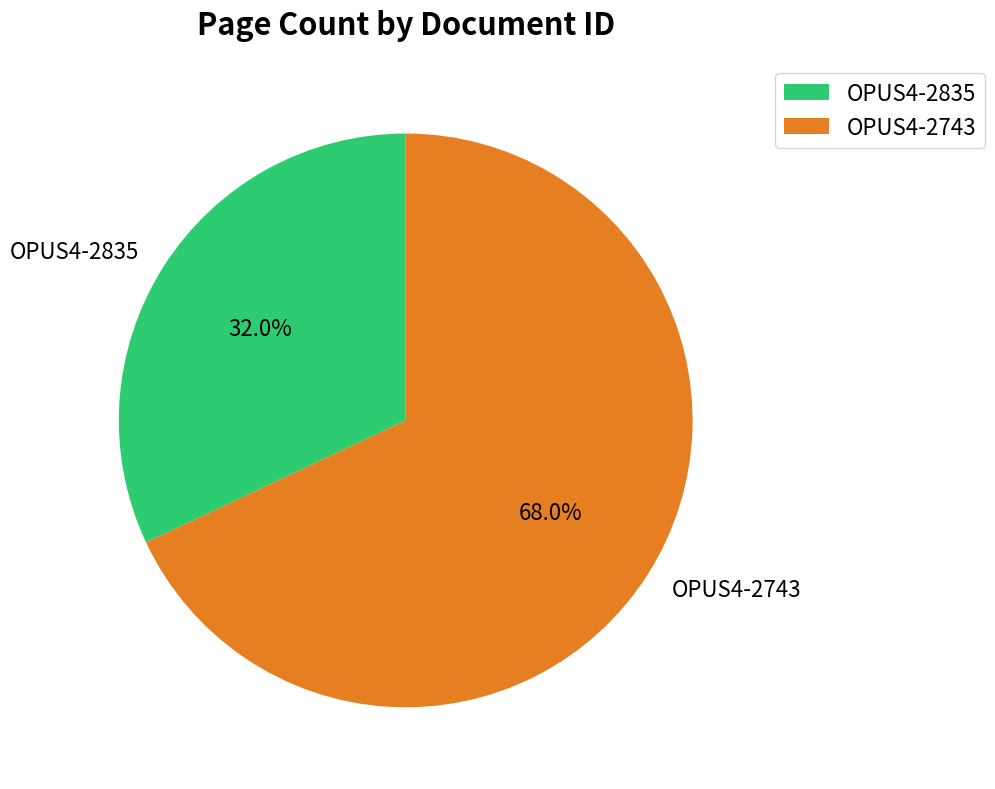

Is the sum of OPUS4-2835 and OPUS4-2743 greater than half?

Yes